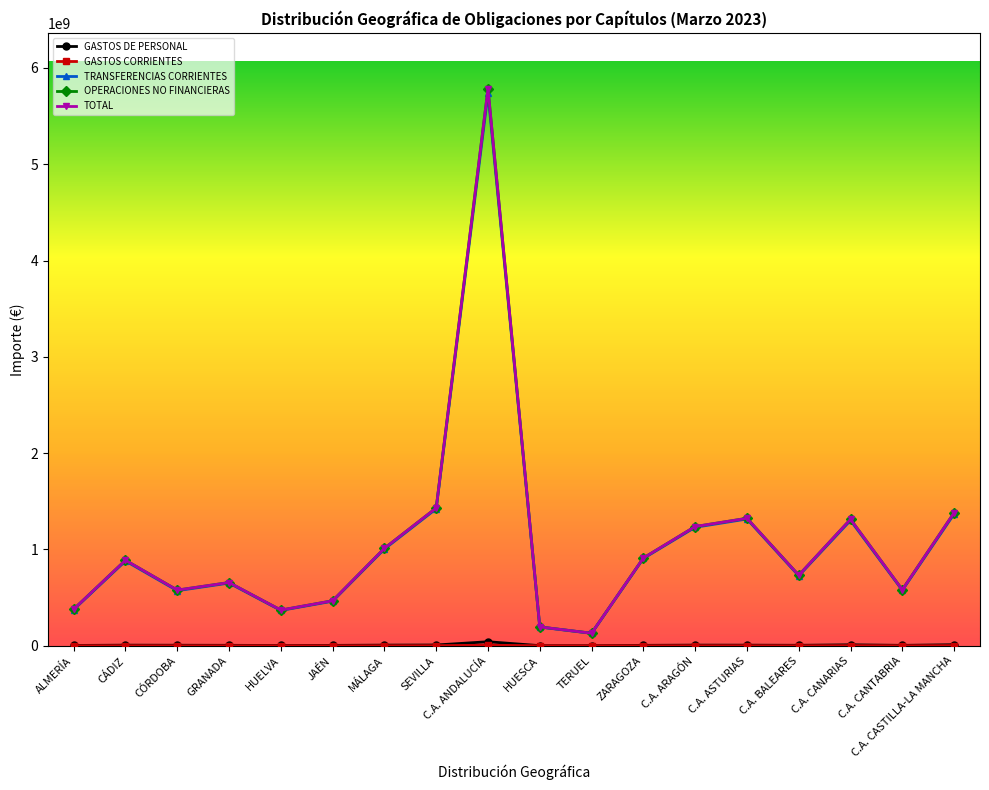

Does the chart display data point markers on the line(s)?

Yes